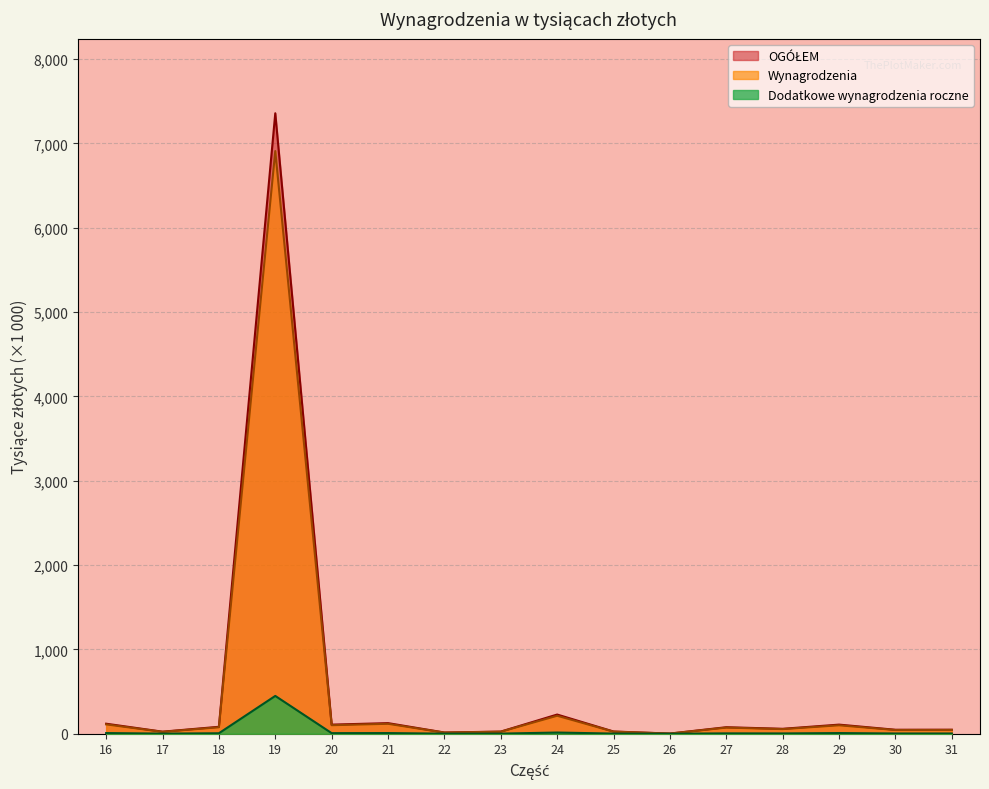

How many interior local valleys does the Dodatkowe wynagrodzenia roczne series have?

6